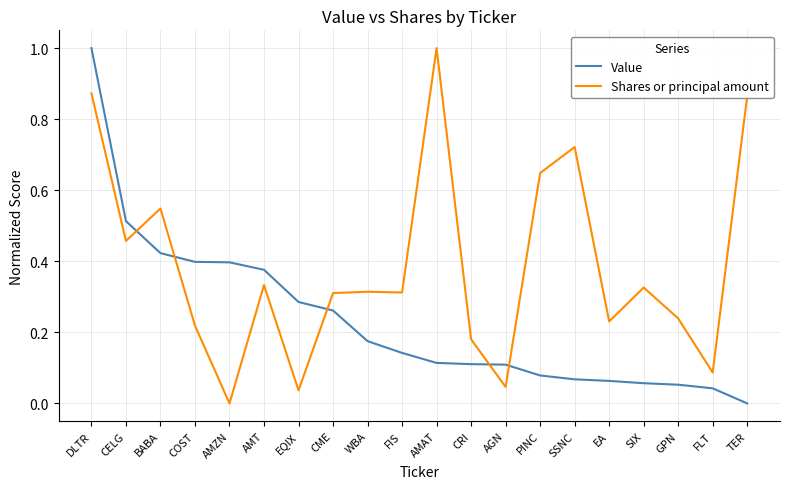

List the series in order of their overall mean, highest first.

Shares or principal amount, Value